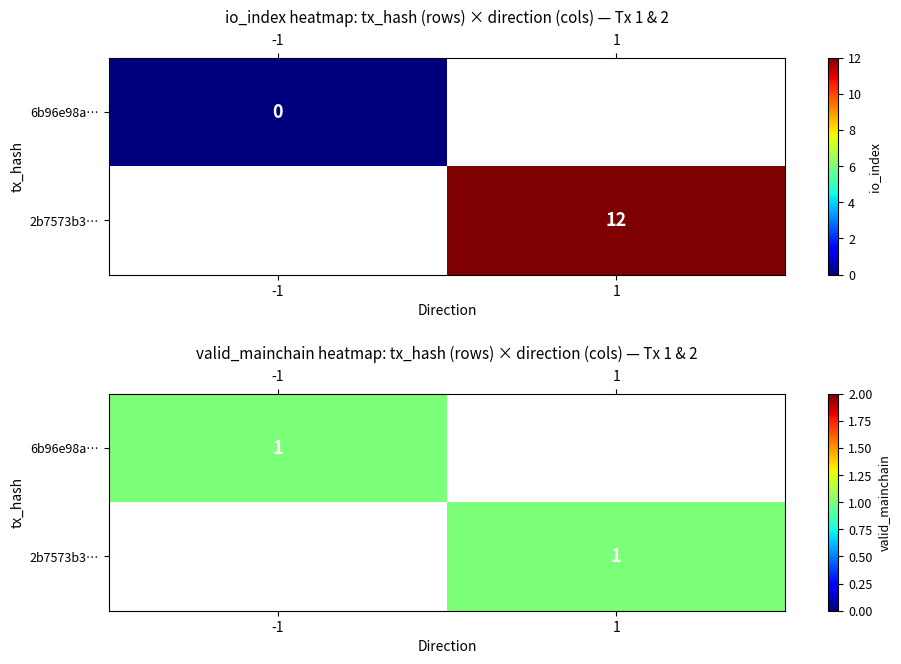

List the labels in order of 2b7573b396581da667b8e83d7b13849a7959551 value, smallest first.

0, 1